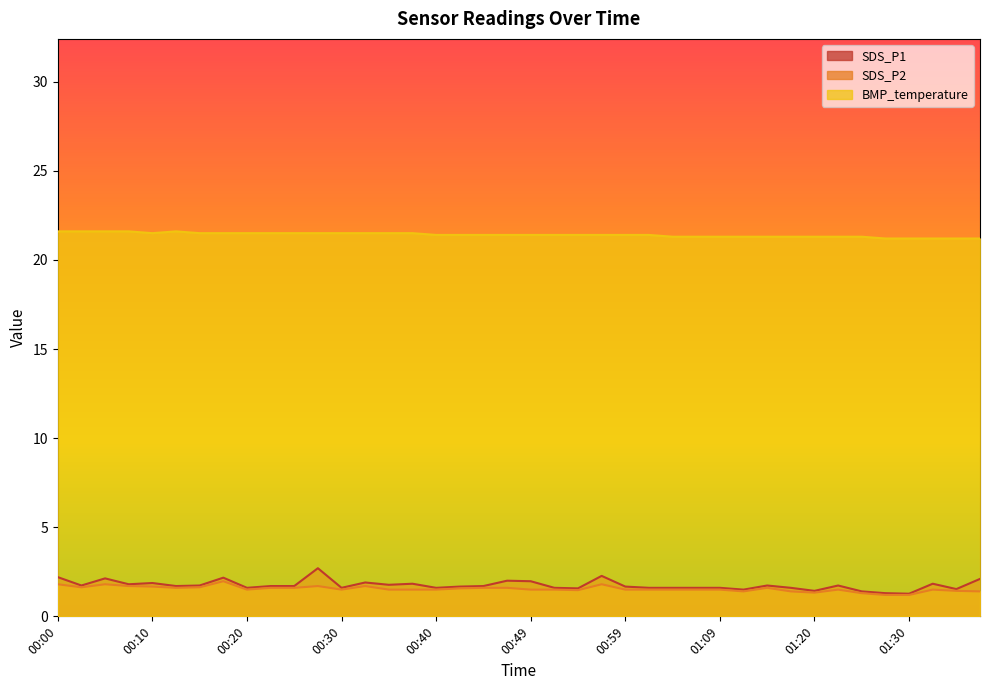

Rank the series by their maximum value, from lowest to highest.

SDS_P2, SDS_P1, BMP_temperature